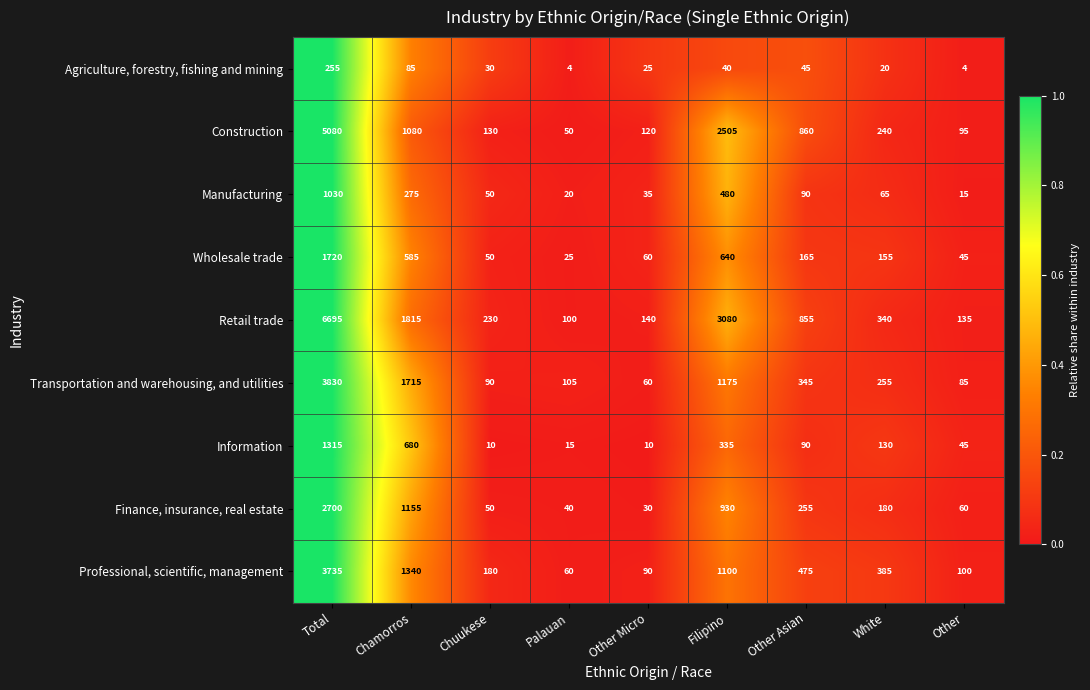

At which label does Wholesale trade reach its peak?

Total